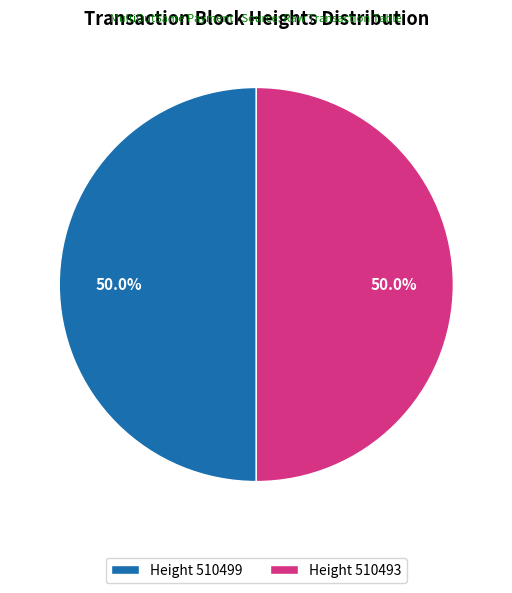

Approximately how many times larger is the value at Height 510499 compared to Height 510493?

1.0